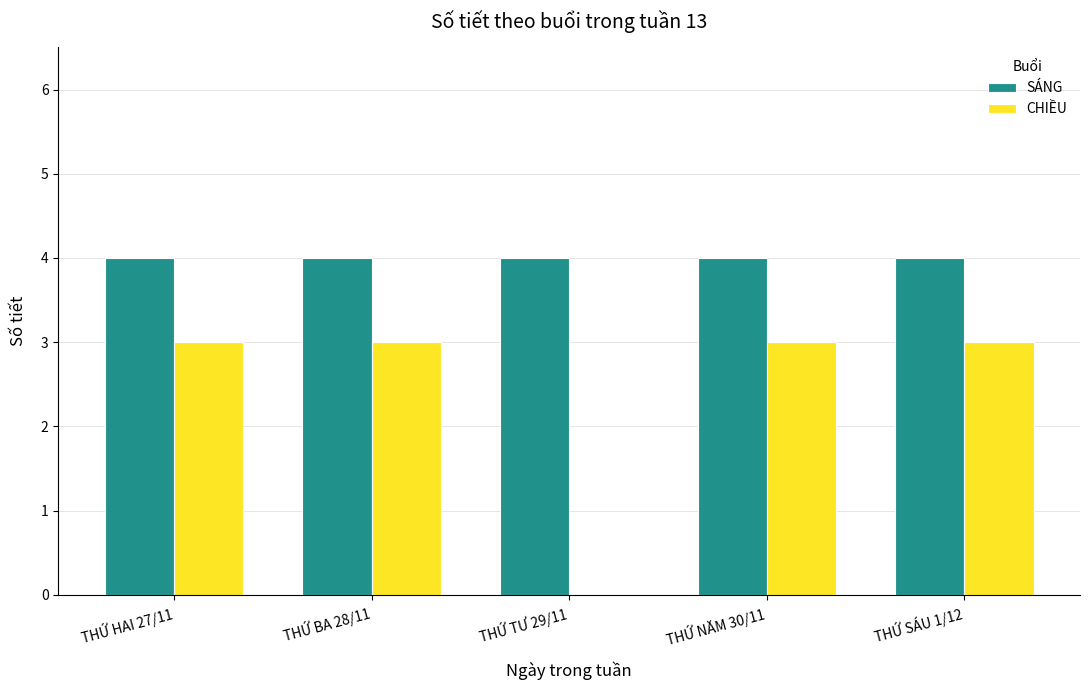

How many series are shown in this chart?

2